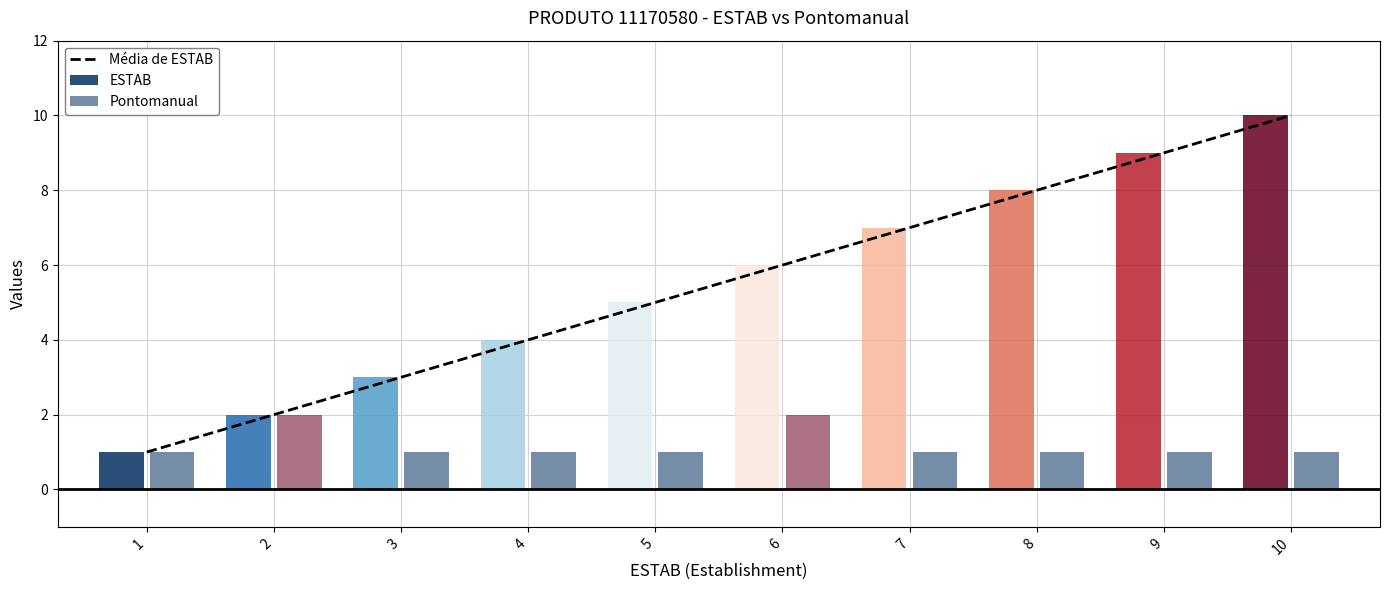

Which series has the largest total across all categories?

ESTAB